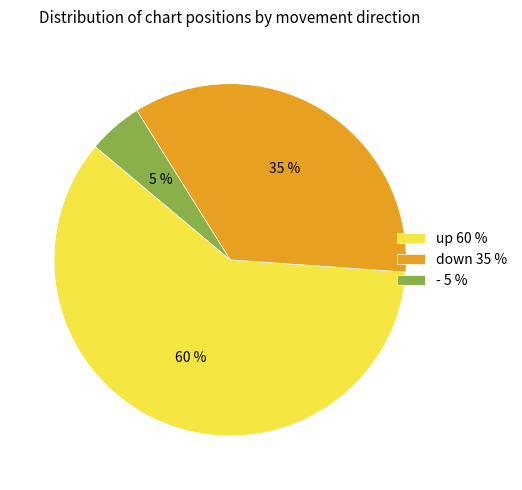

What is the smallest slice in the pie chart?

- 5 %